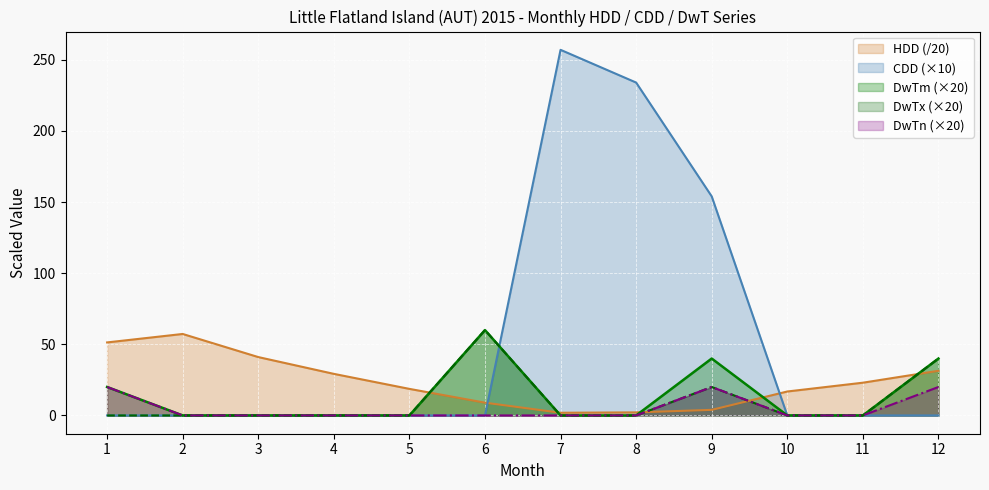

Which category has the lowest value in the DwTn series?

2